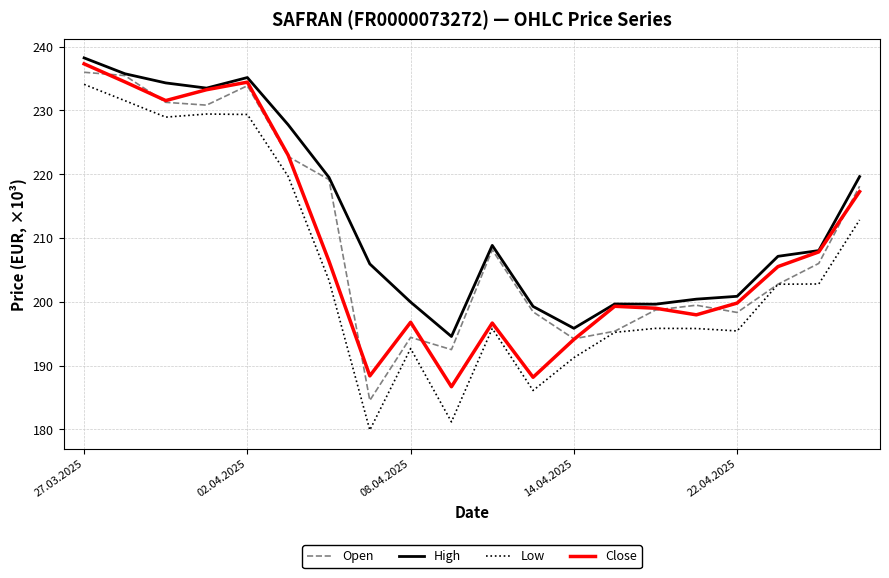

What is the minimum value shown in the chart?

179.9